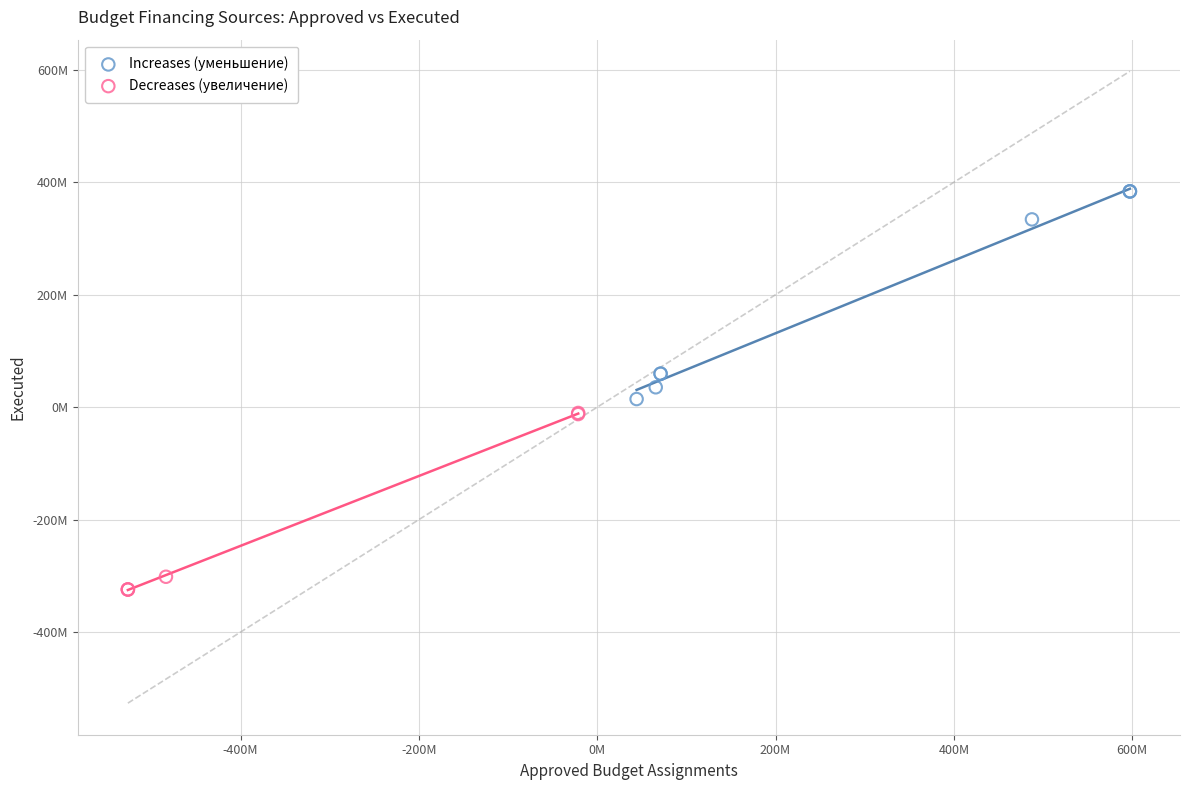

What are all the series names shown in the legend?

Increases (уменьшение), Decreases (увеличение)